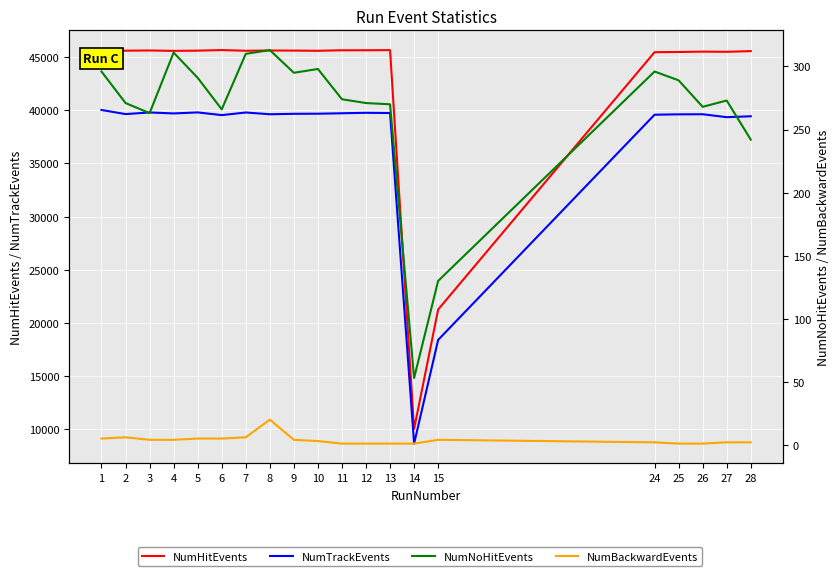

Reading left to right, list all the values displayed in this chart.

NumHitEvents: 1=45566	2=45593	3=45612	4=45574	5=45596	6=45650	7=45585	8=45610	9=45600	10=45582	11=45633	12=45632	13=45645	14=10049	15=21272	24=45452	25=45469	26=45503	27=45487	28=45552
NumTrackEvents: 1=40021	2=39635	3=39788	4=39697	5=39792	6=39538	7=39784	8=39619	9=39661	10=39670	11=39713	12=39755	13=39733	14=8673	15=18417	24=39576	25=39611	26=39619	27=39343	28=39430
NumNoHitEvents: 1=296	2=271	3=263	4=311	5=291	6=266	7=310	8=313	9=295	10=298	11=274	12=271	13=270	14=53	15=130	24=296	25=289	26=268	27=273	28=242
NumBackwardEvents: 1=5	2=6	3=4	4=4	5=5	6=5	7=6	8=20	9=4	10=3	11=1	12=1	13=1	14=1	15=4	24=2	25=1	26=1	27=2	28=2